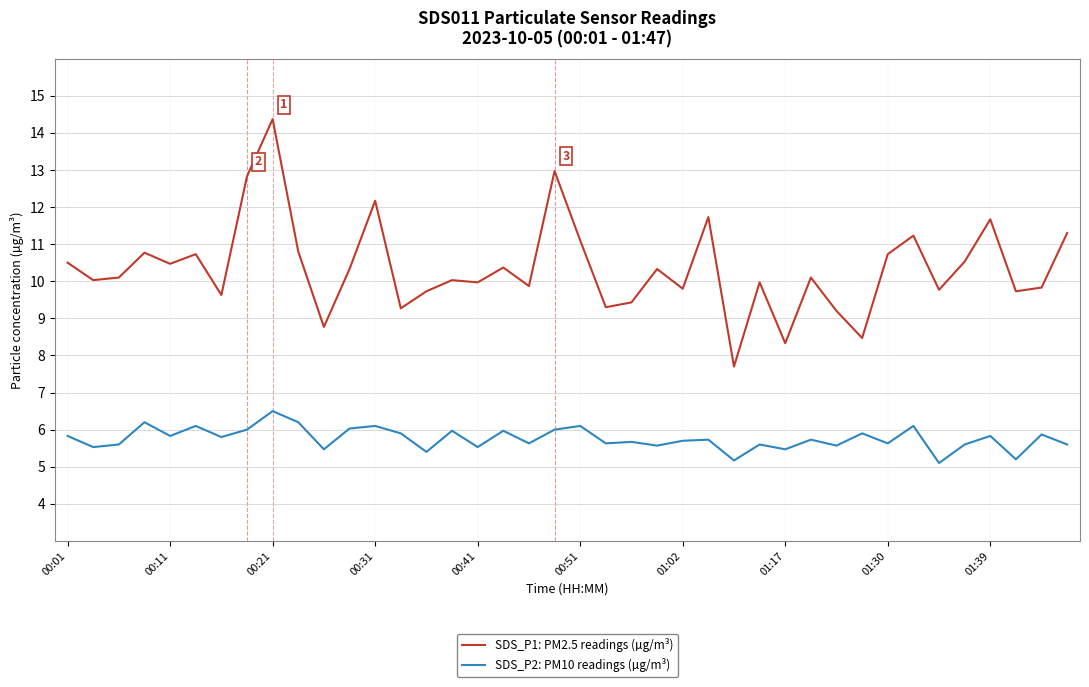

List the series in order of their peak value, highest first.

SDS_P1: PM2.5 readings (µg/m³), SDS_P2: PM10 readings (µg/m³)